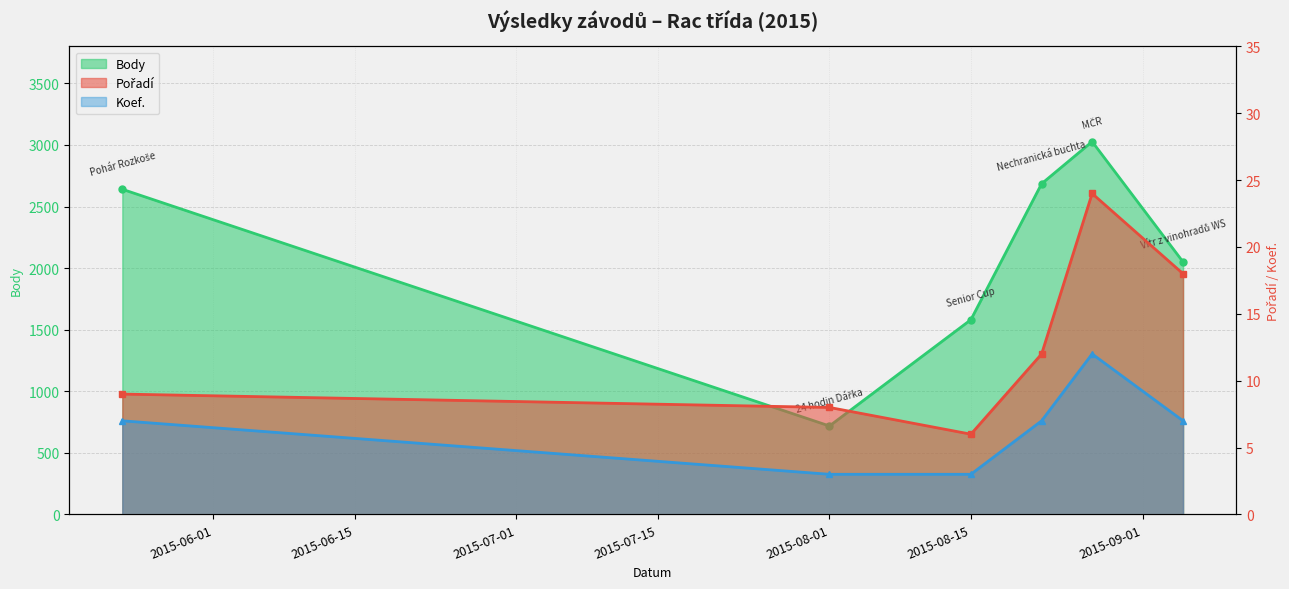

The Koef. series shows 7 at 2015-05-23. True or false?

True